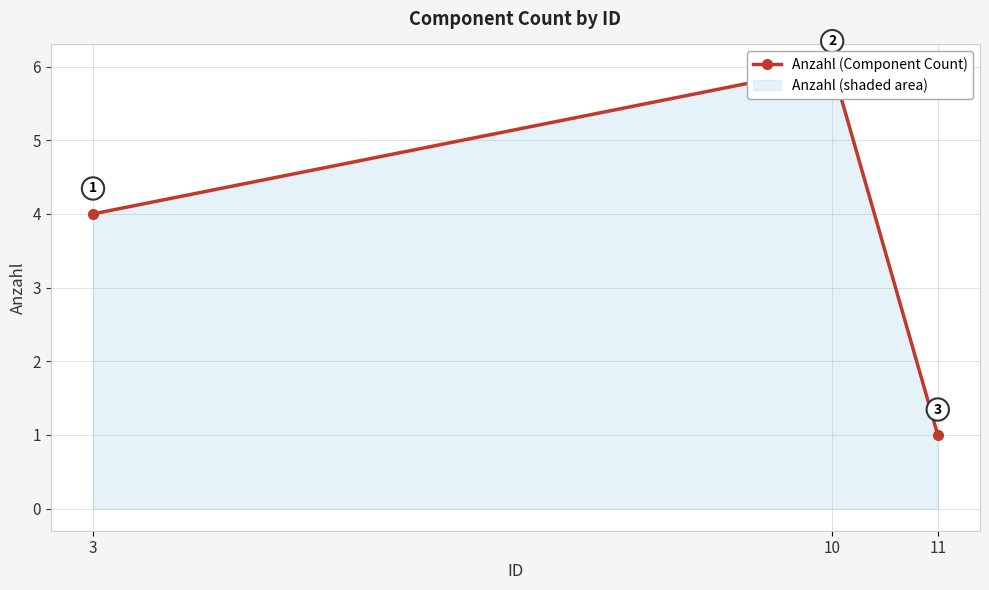

Reading left to right, list all the values displayed in this chart.

3=4	10=6	11=1